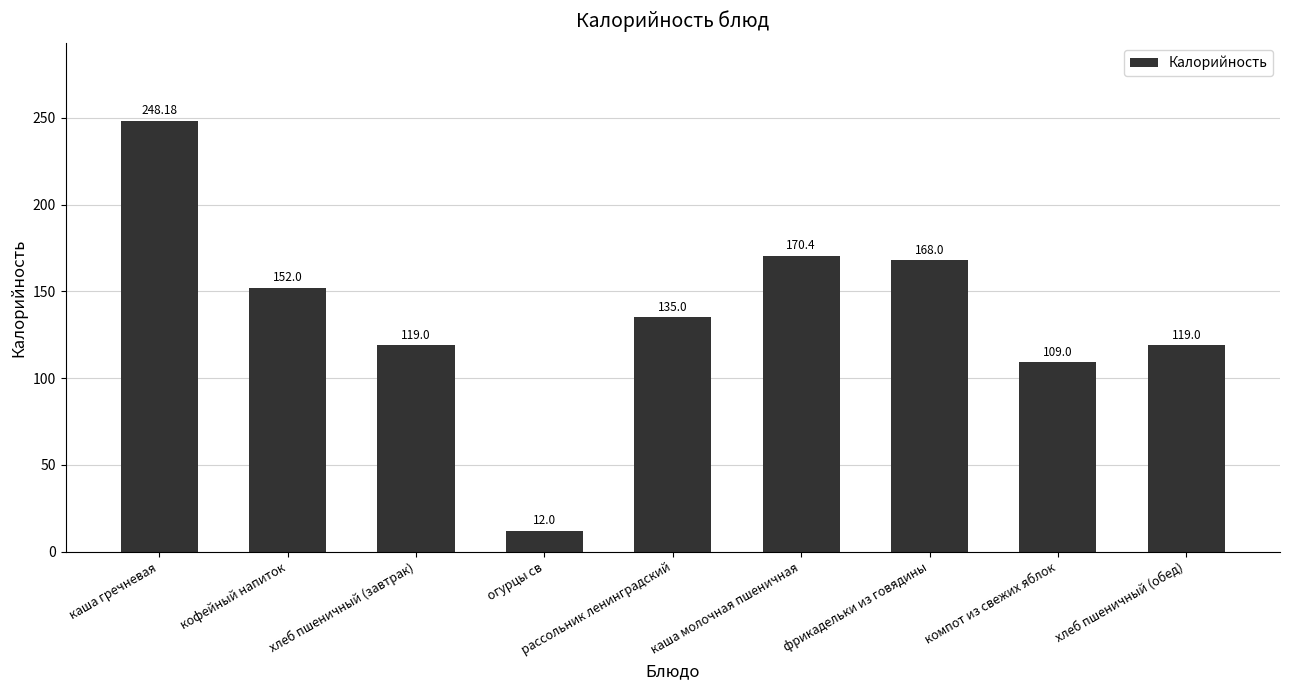

The value at хлеб пшеничный (завтрак) is 119.0. True or false?

True